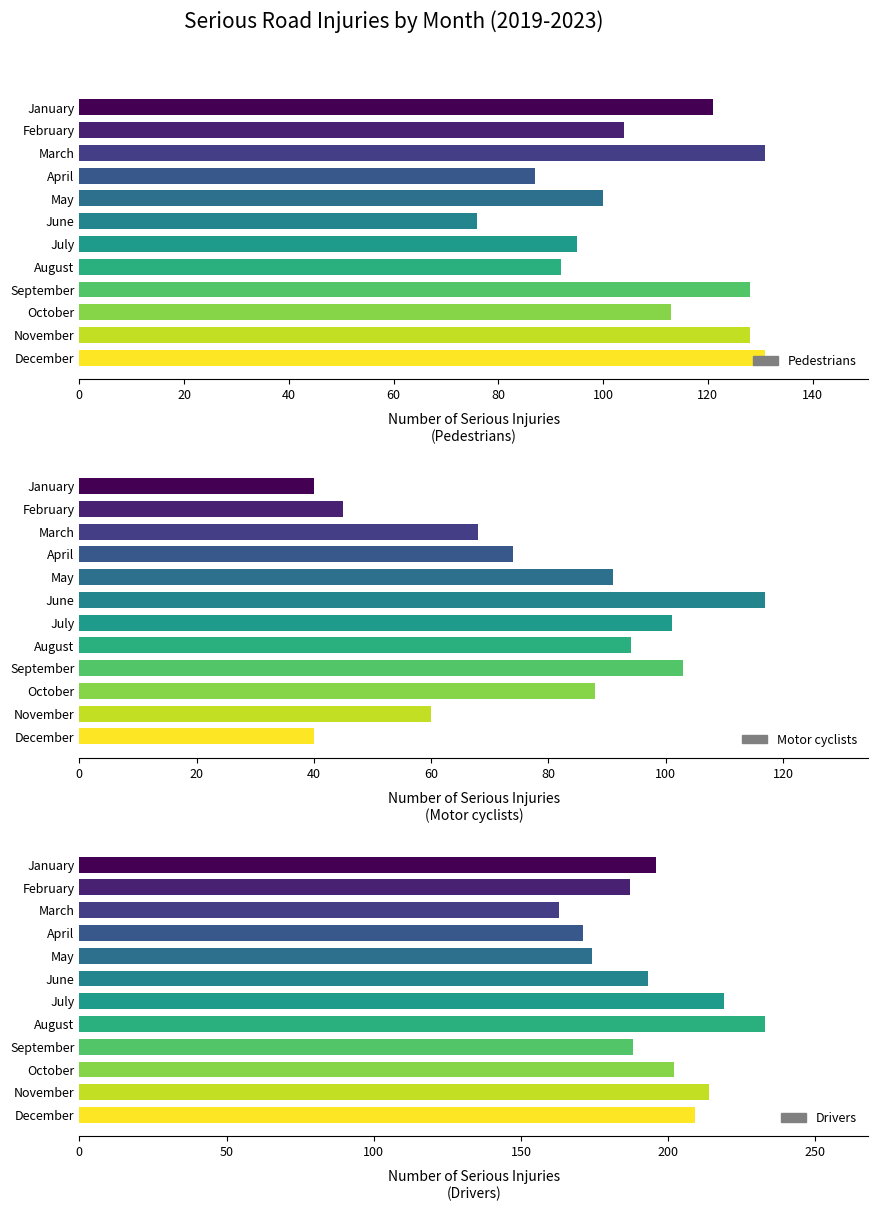

What is the greatest value displayed?

233